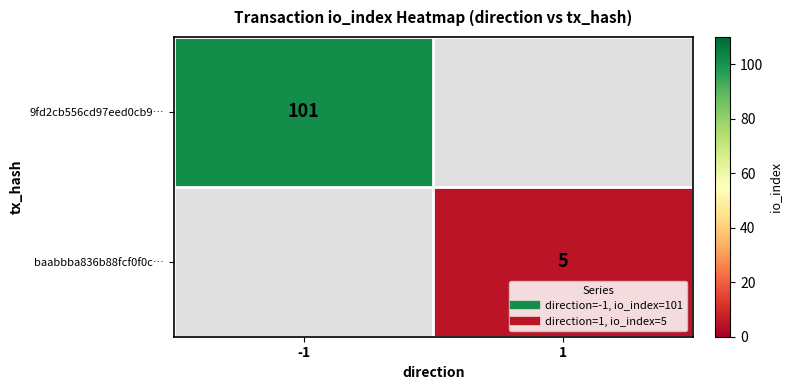

At which label does 9fd2cb556cd97eed0cb9… reach its minimum?

-1